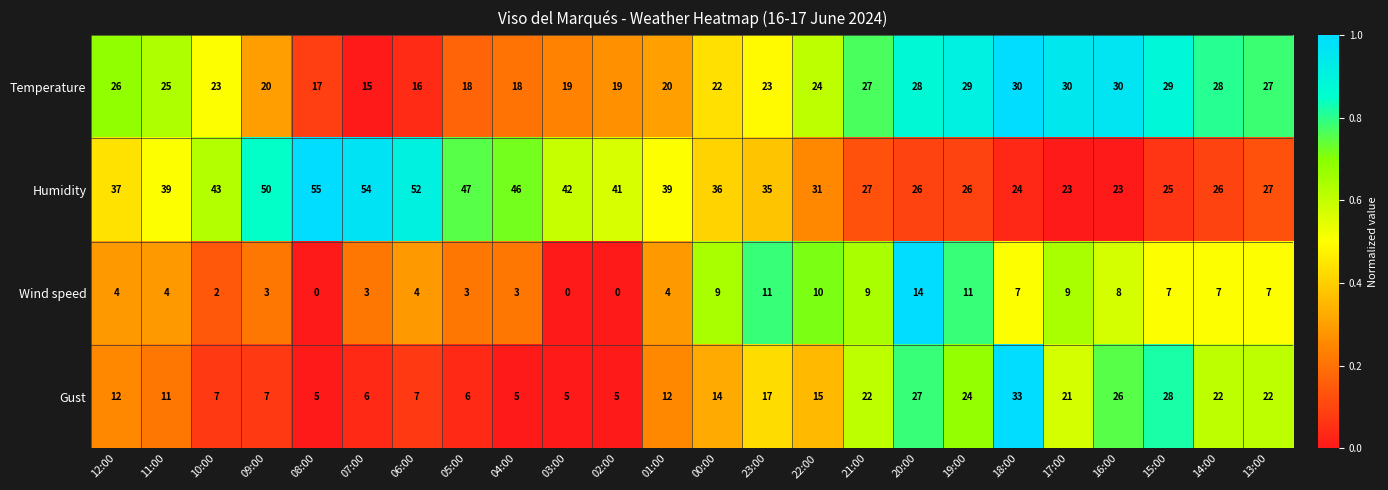

Rank the series by their maximum value, from lowest to highest.

Wind speed, Temperature, Gust, Humidity